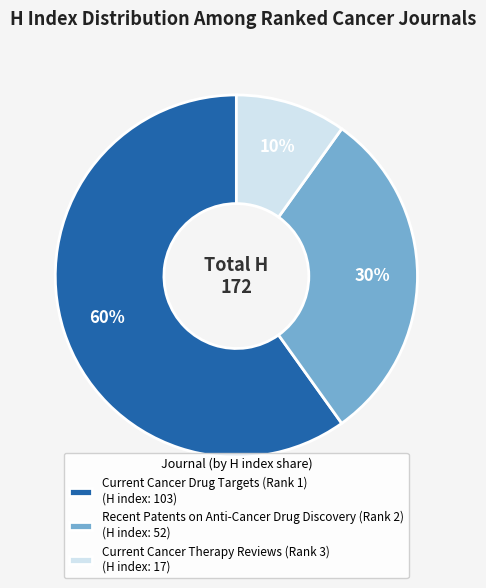

Is the sum of Recent Patents on Anti-Cancer Drug Discovery (Rank 2) and Current Cancer Drug Targets (Rank 1) greater than half?

Yes